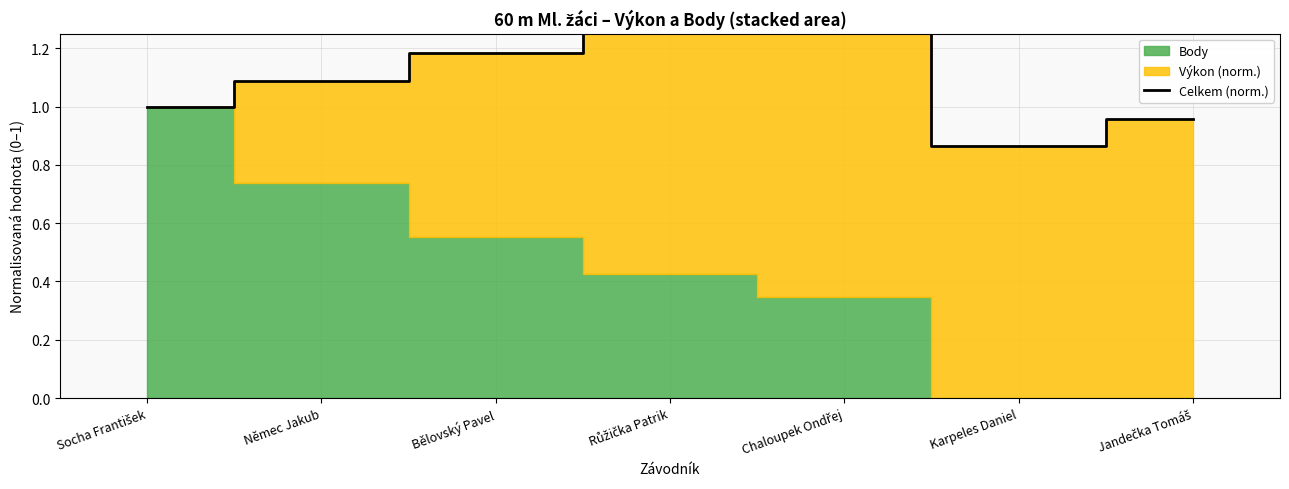

What is the greatest value displayed?

1.3